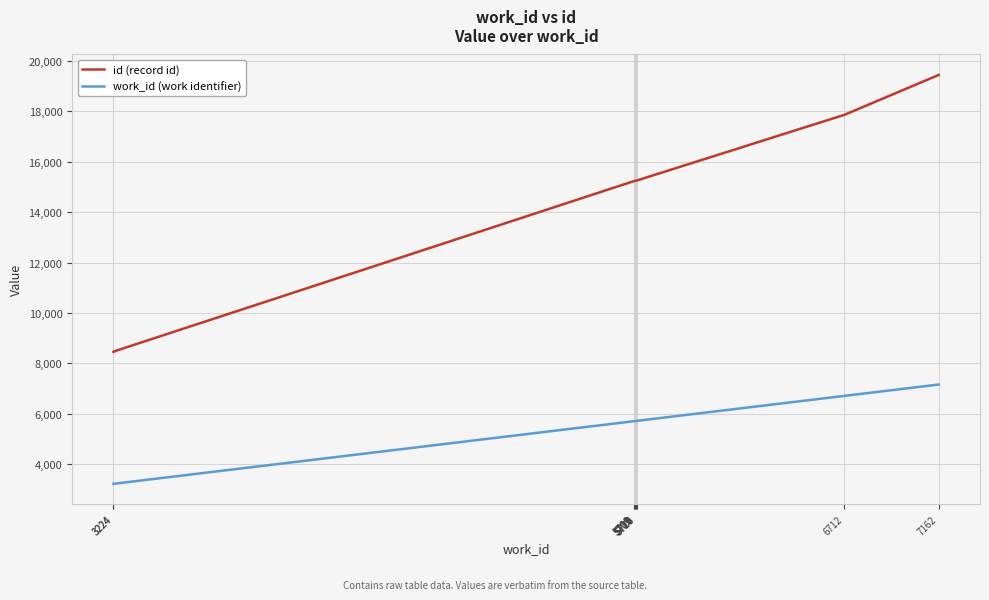

True or false: work_id (work identifier) and id (record id) cross at least once.

False